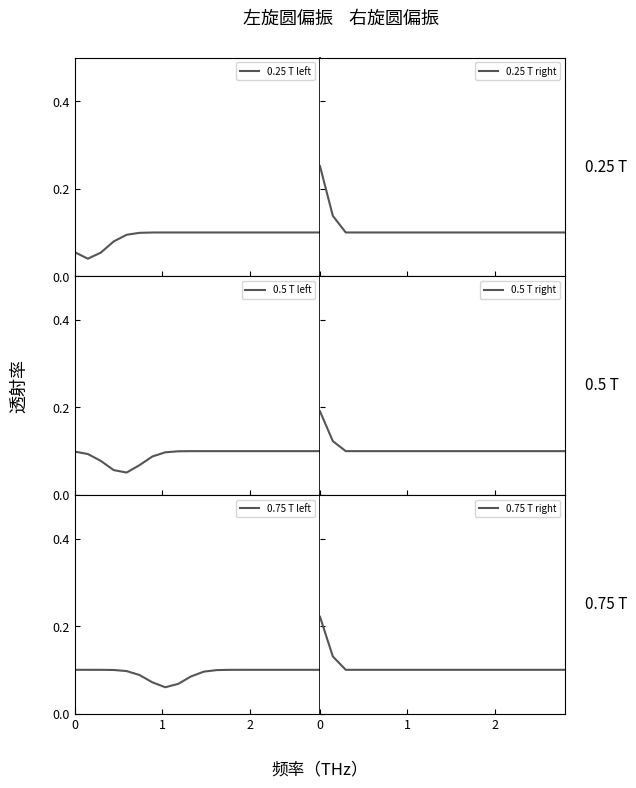

How many series are shown in this chart?

6